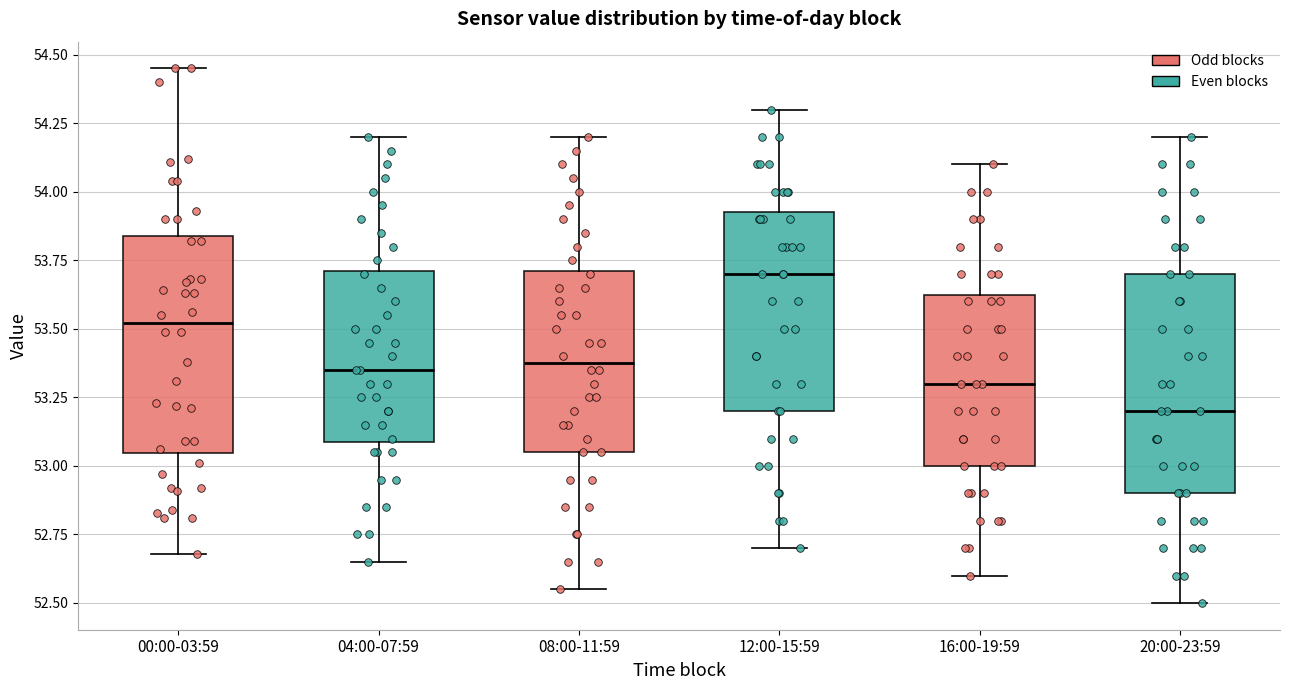

Where does the lower whisker of the box for 04:00-07:59 end on the y-axis? The values are not printed on the chart, so give them approximately, as read against the axis.

52.65